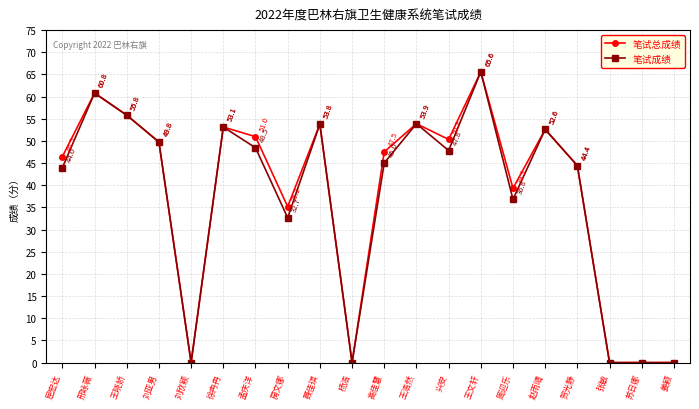

Rank the series at 高佳慧 from lowest to highest value.

笔试成绩, 笔试总成绩